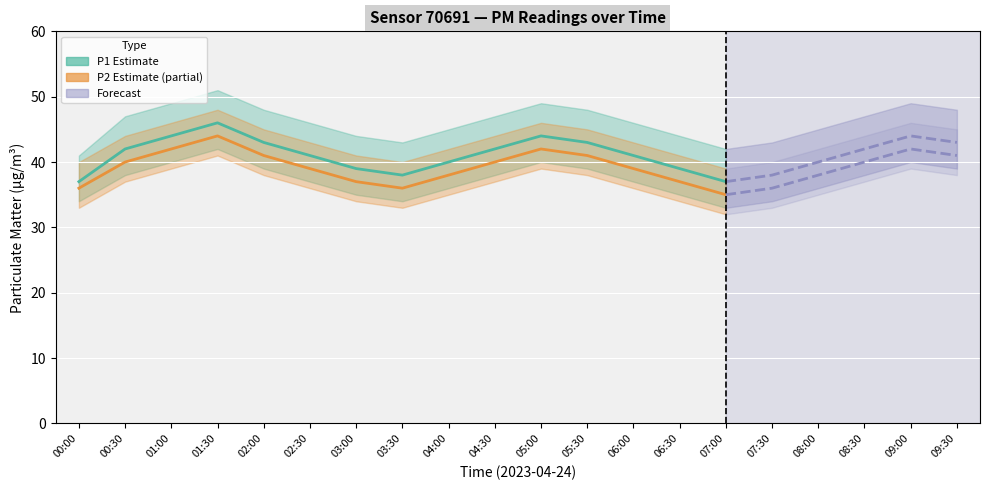

How many P2 (PM10) values are between 37 and 41?

9